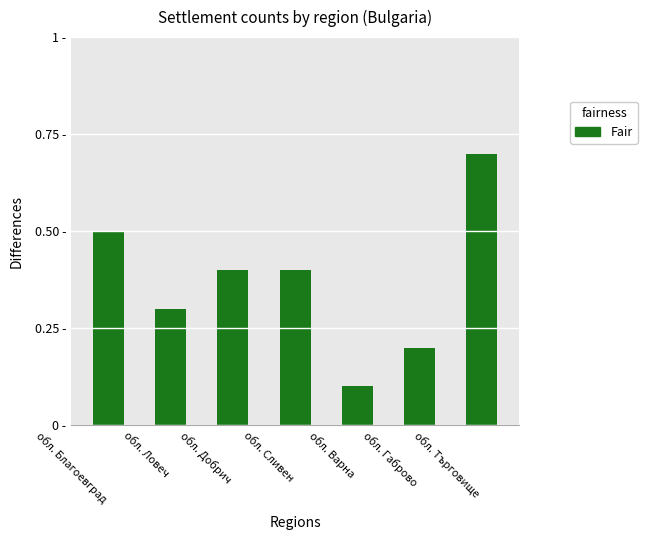

True or false: the data shows 0.2 at обл. Габрово.

True